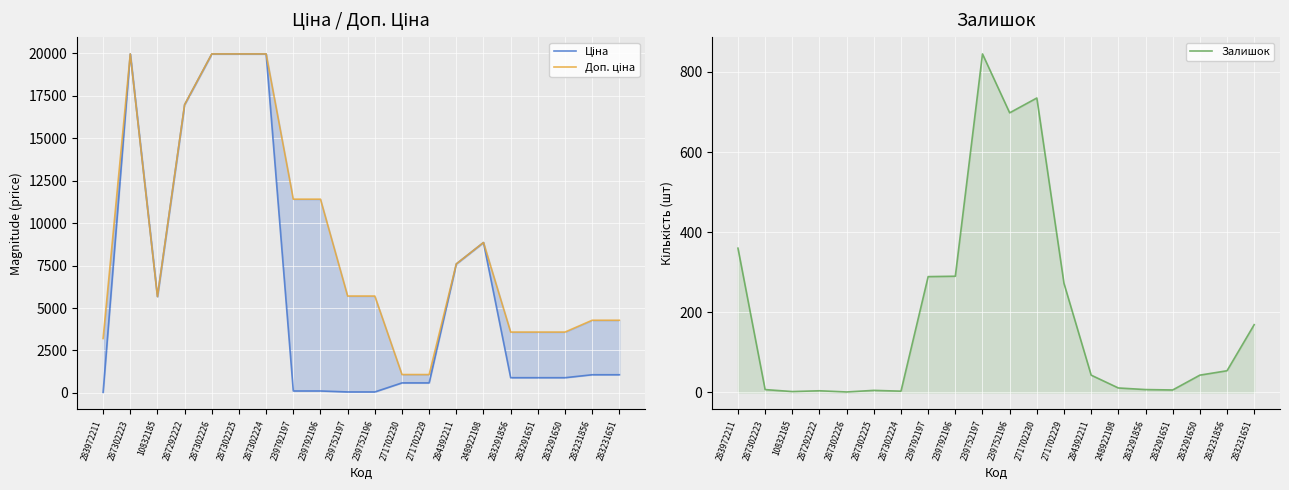

What is the maximum value for Доп. ціна?

19964.2